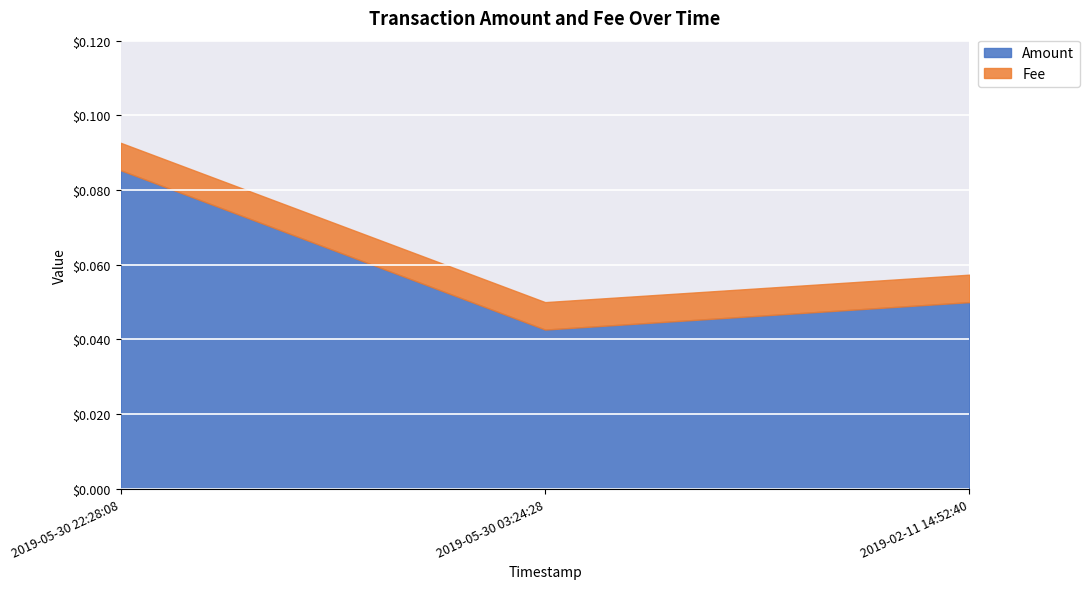

What is the label of the 3rd point from the left?

2019-02-11 14:52:40